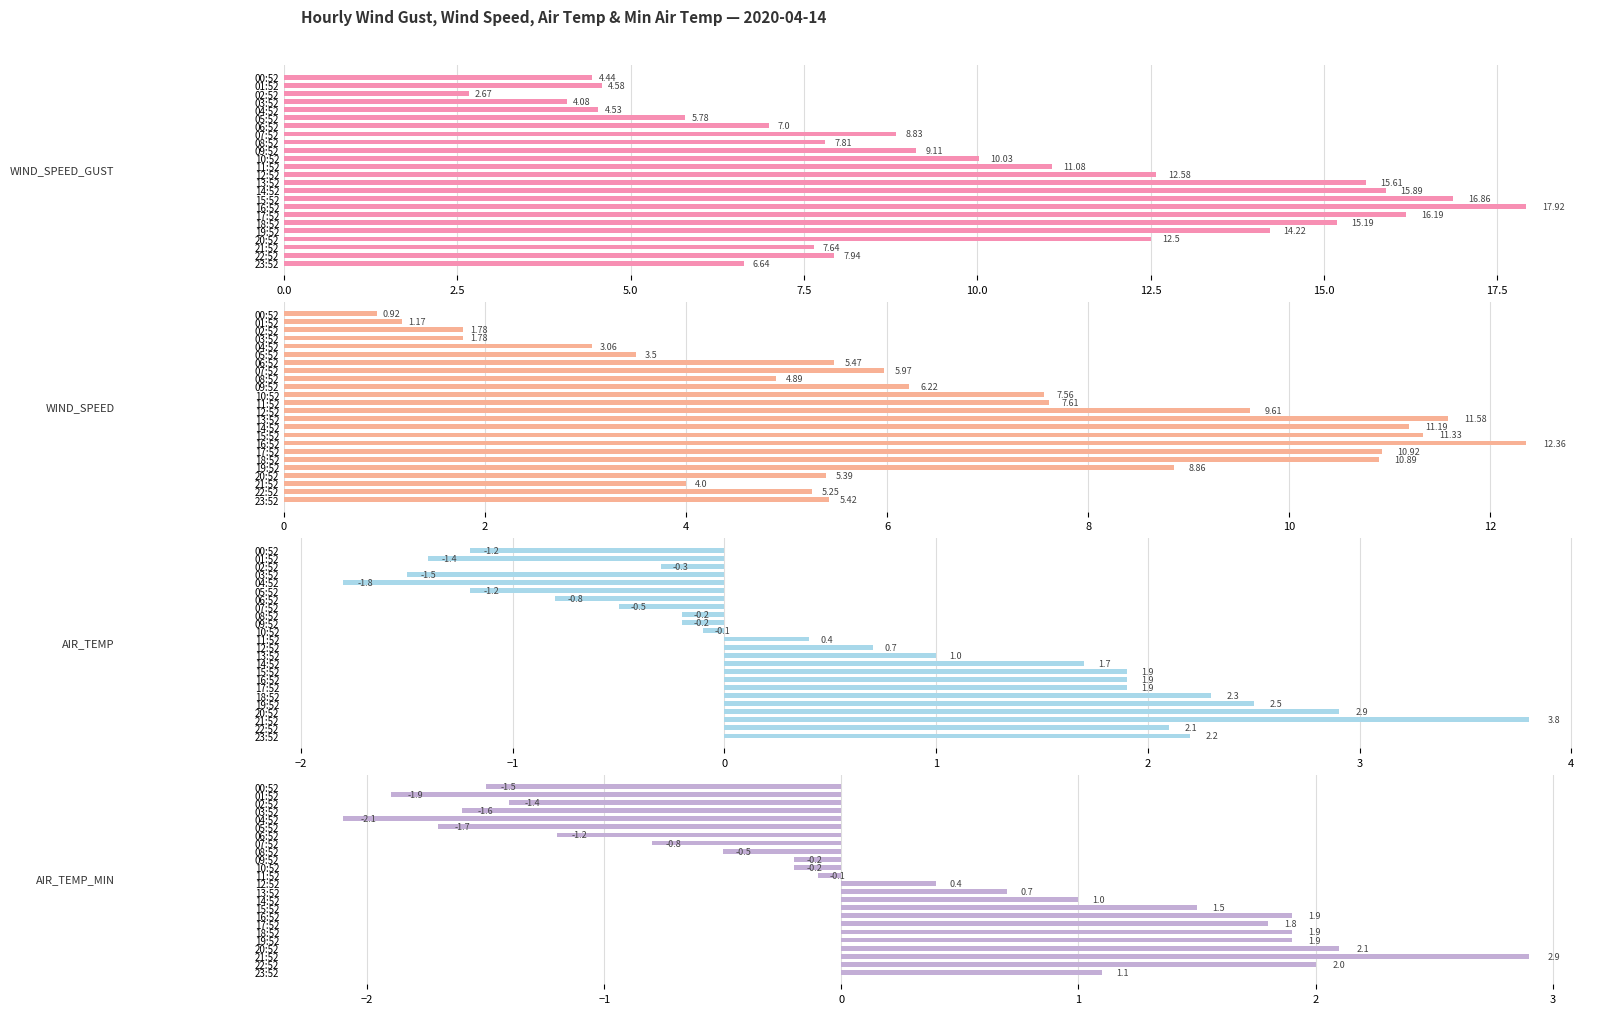

How many data points does each series have?

24